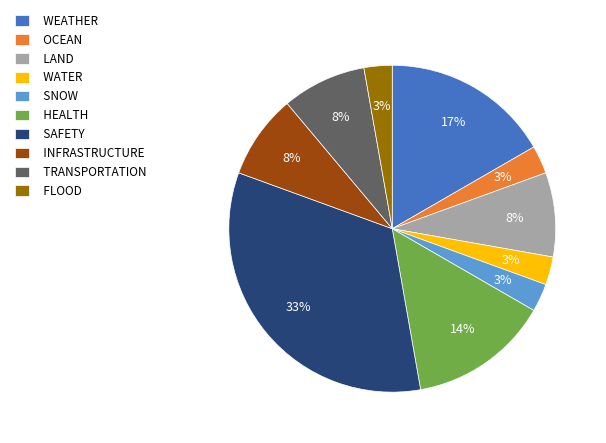

To the nearest percent, what is the combined percentage of SAFETY and WEATHER?

50%